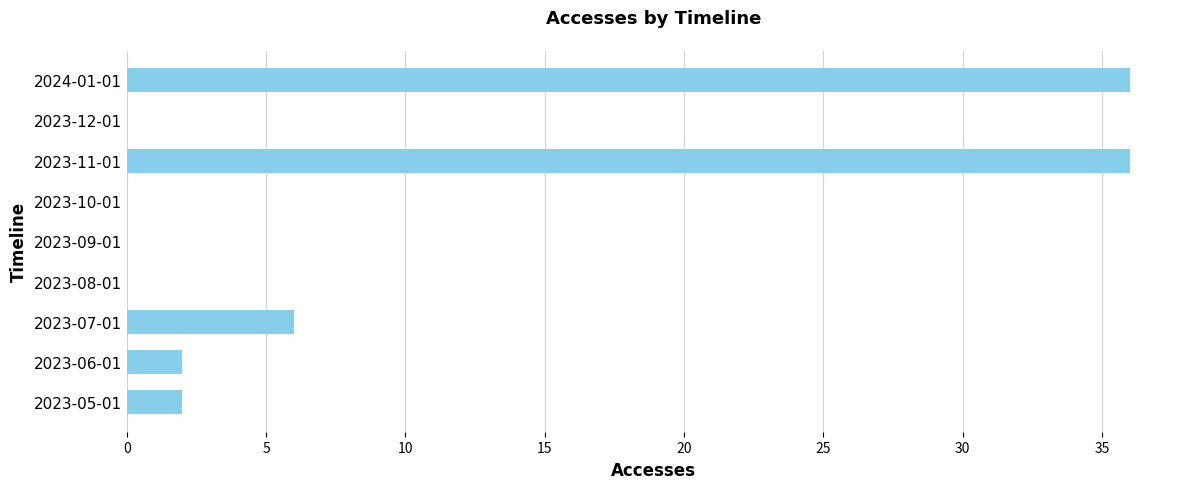

Are the bars grouped side by side (vs. stacked)?

No